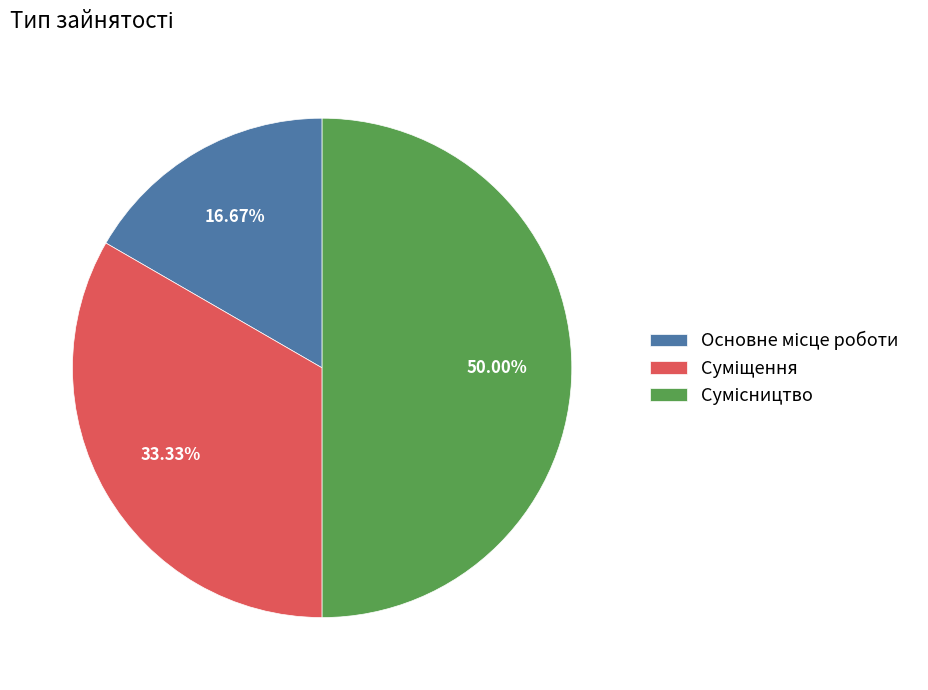

Which category has the biggest portion of the pie?

Сумісництво